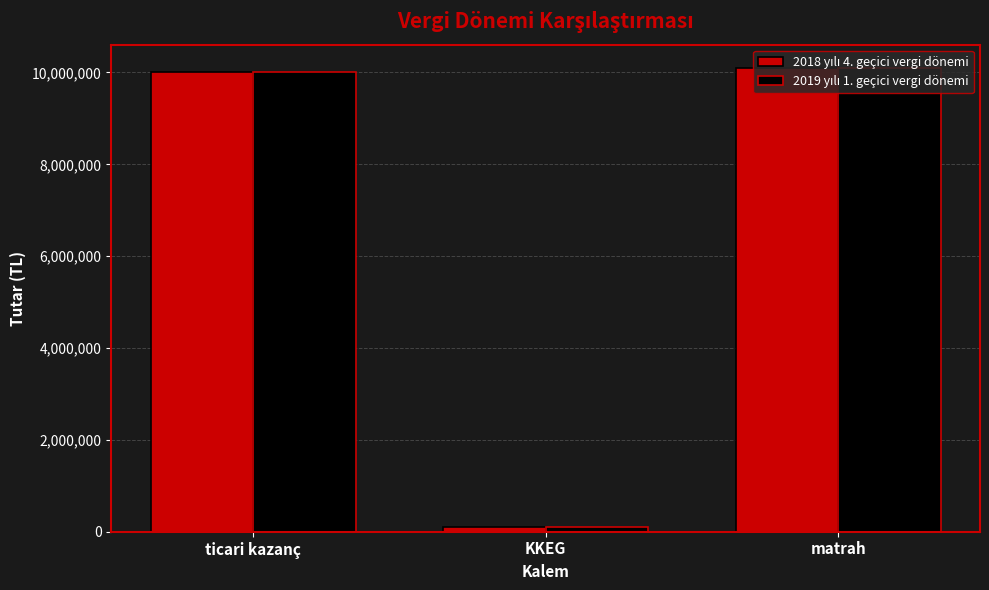

What position from the right is ticari kazanç?

3